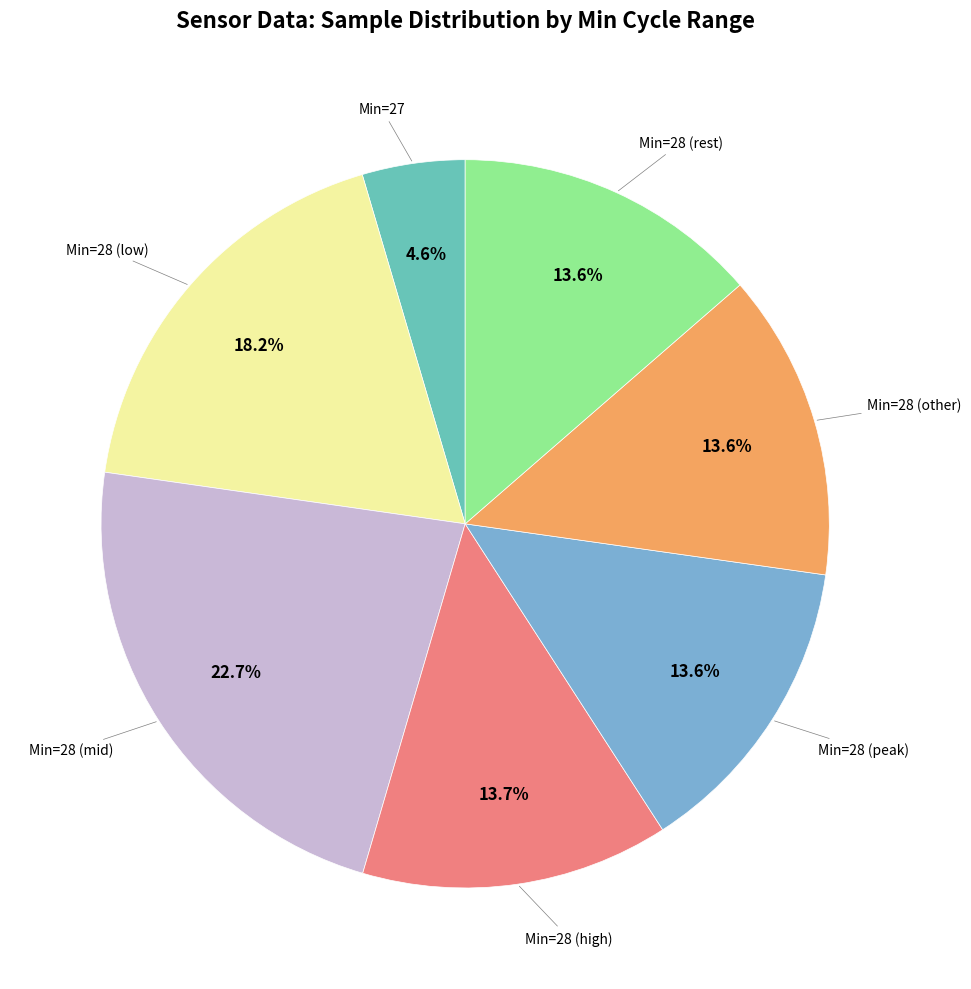

Is there any slice that represents more than half of the pie?

No